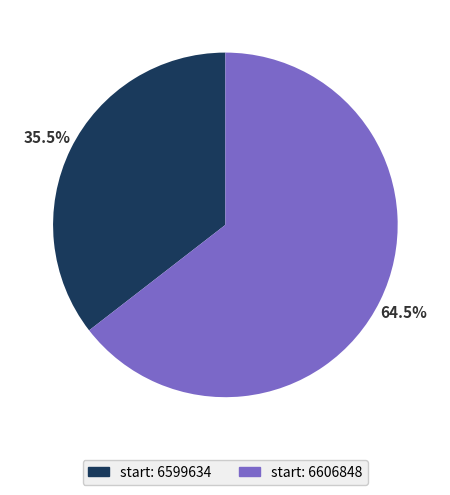

How many slices are in this pie chart?

2